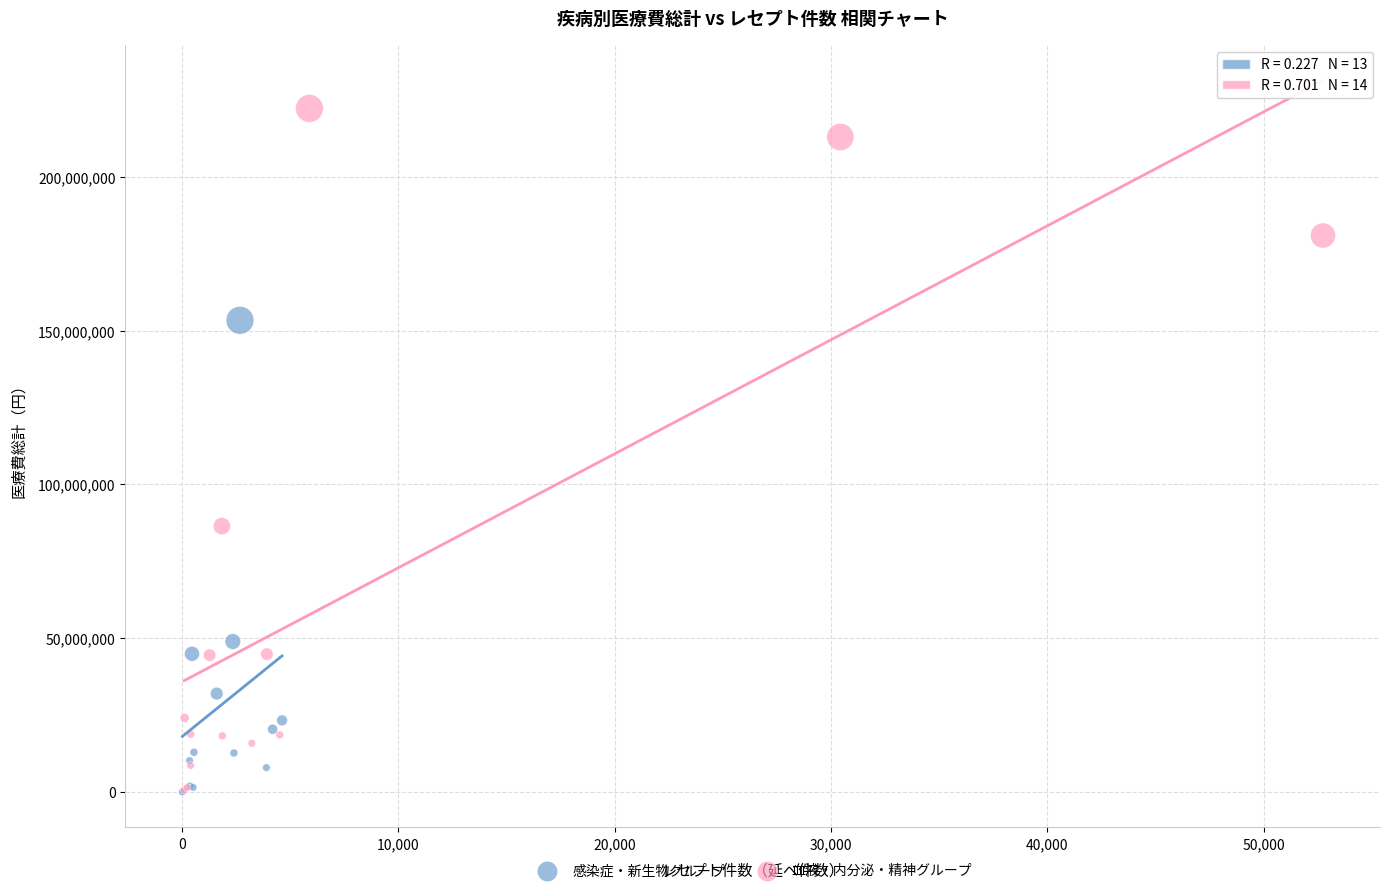

Which series contains the highest Y value?

血液・内分泌・精神グループ